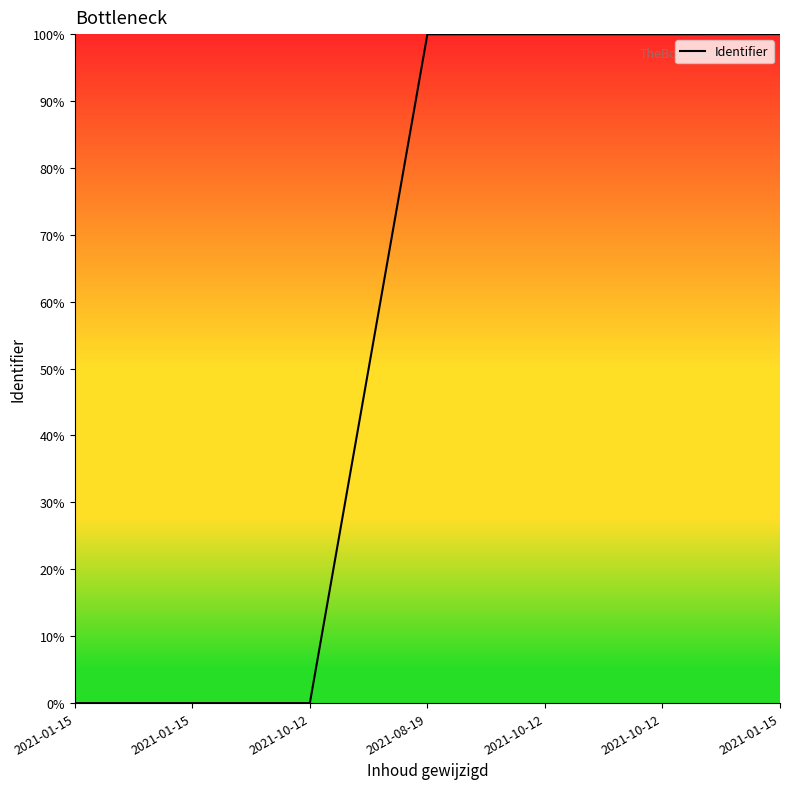

How many values exceed 99?

4